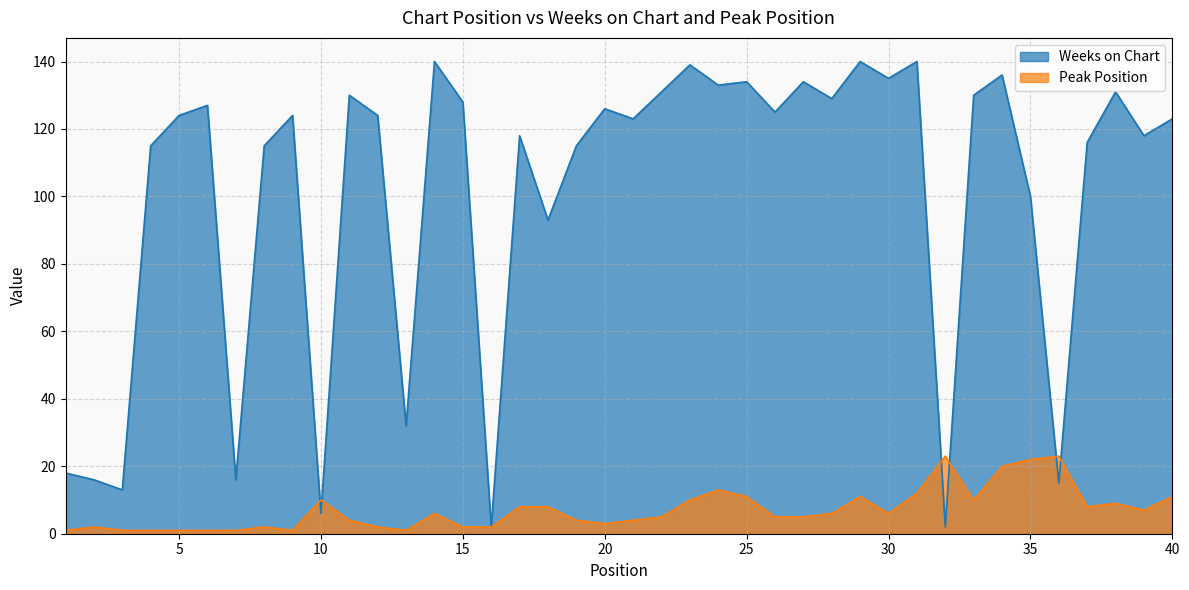

At which category does Peak Position reach its first local peak?

2